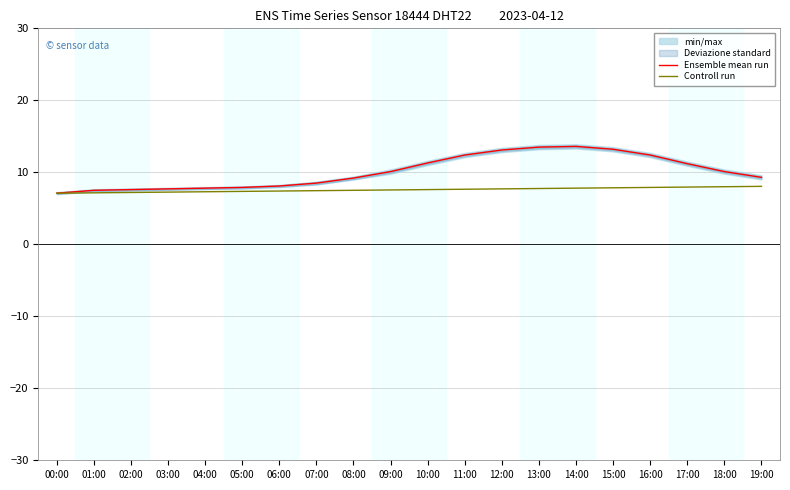

What is the difference between the maximum and minimum values in the Controll run series?

0.9